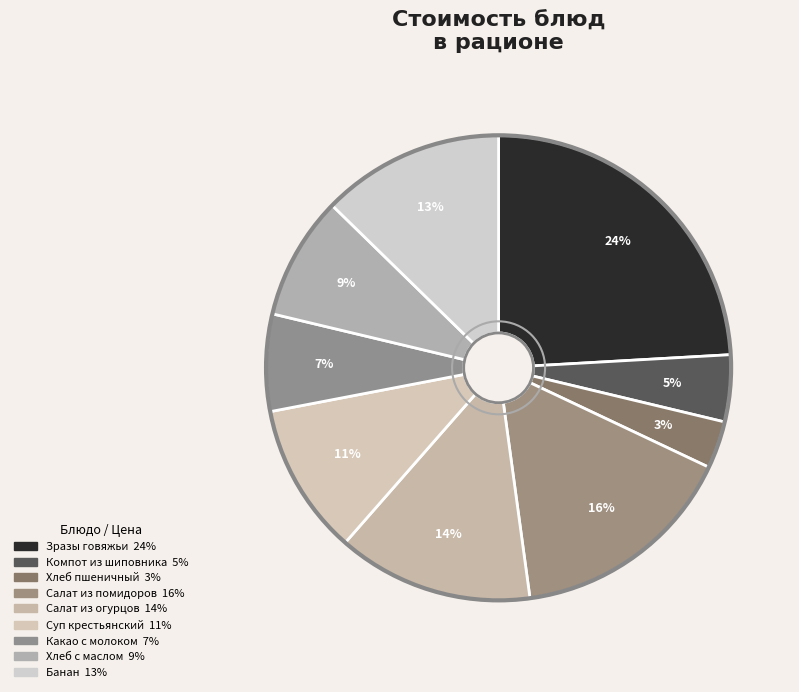

Count the number of slices in the pie.

9